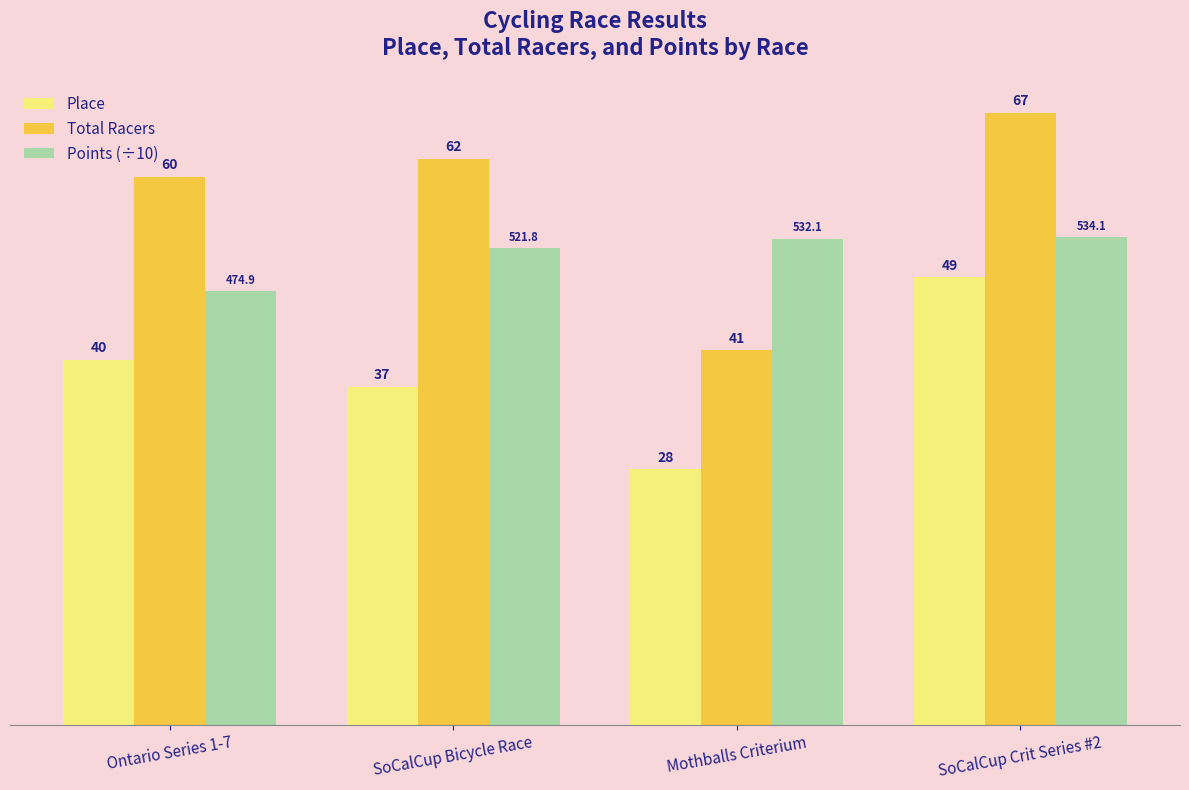

At which label does Points (÷10) reach its minimum?

Ontario Series 1-7